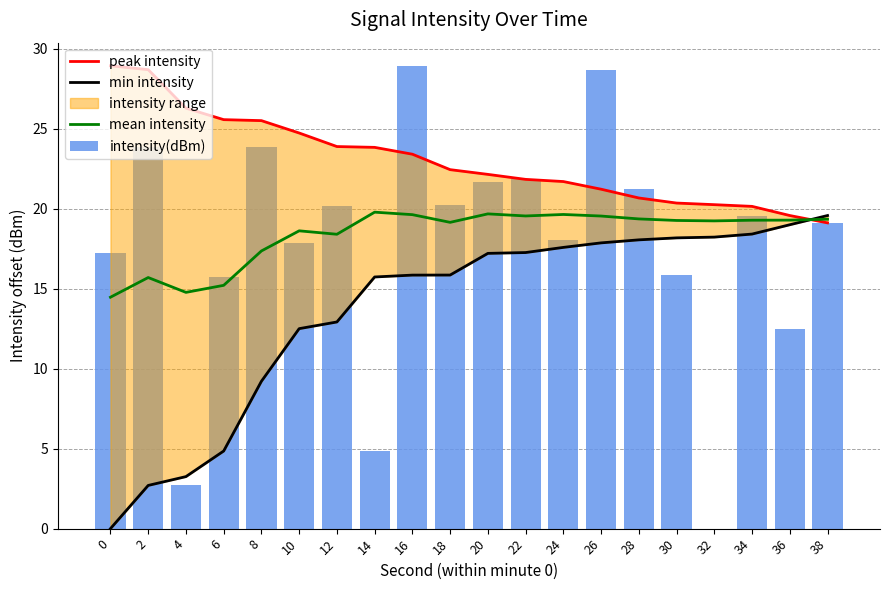

The mean intensity series shows 8.8 at 6. True or false?

False